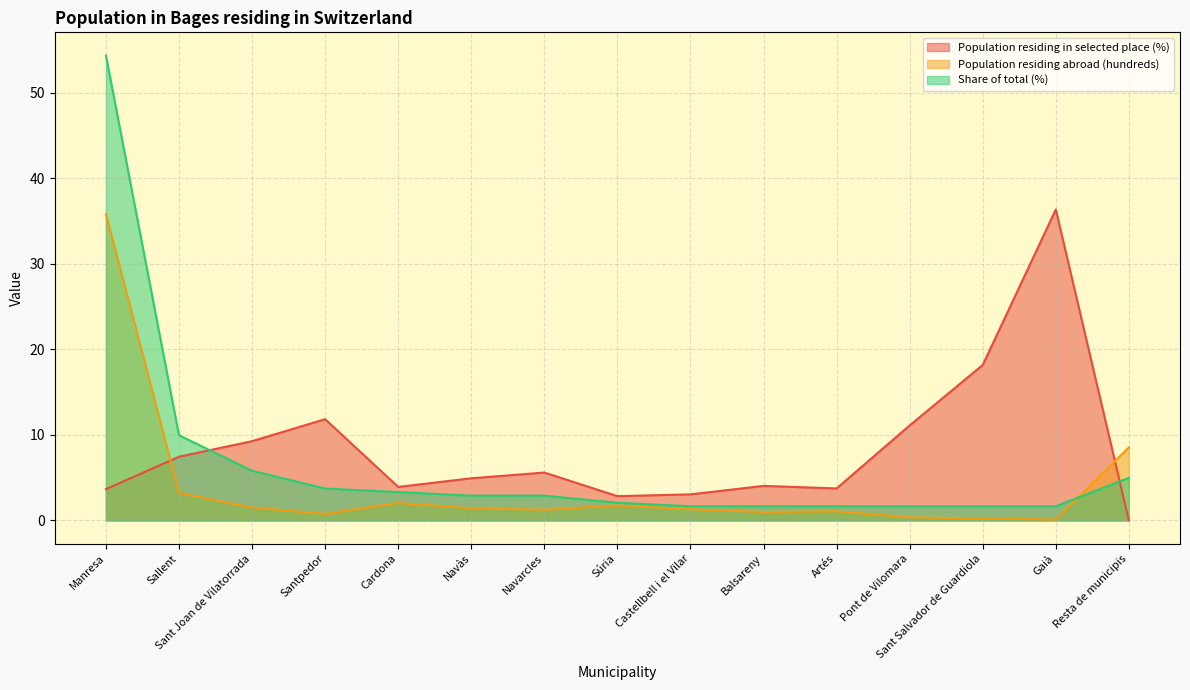

What is the maximum value shown in the chart?

54.4